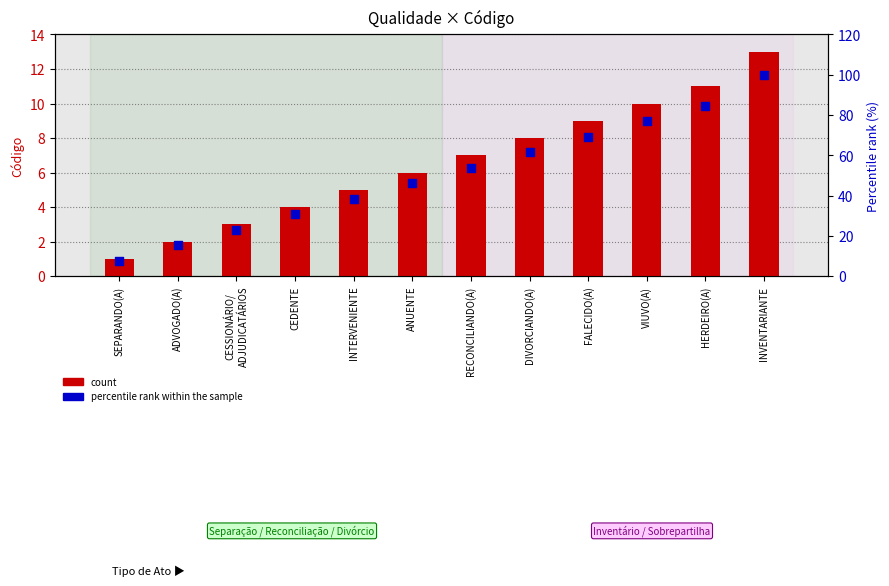

What is the total value across all series at VIUVO(A)?

86.9